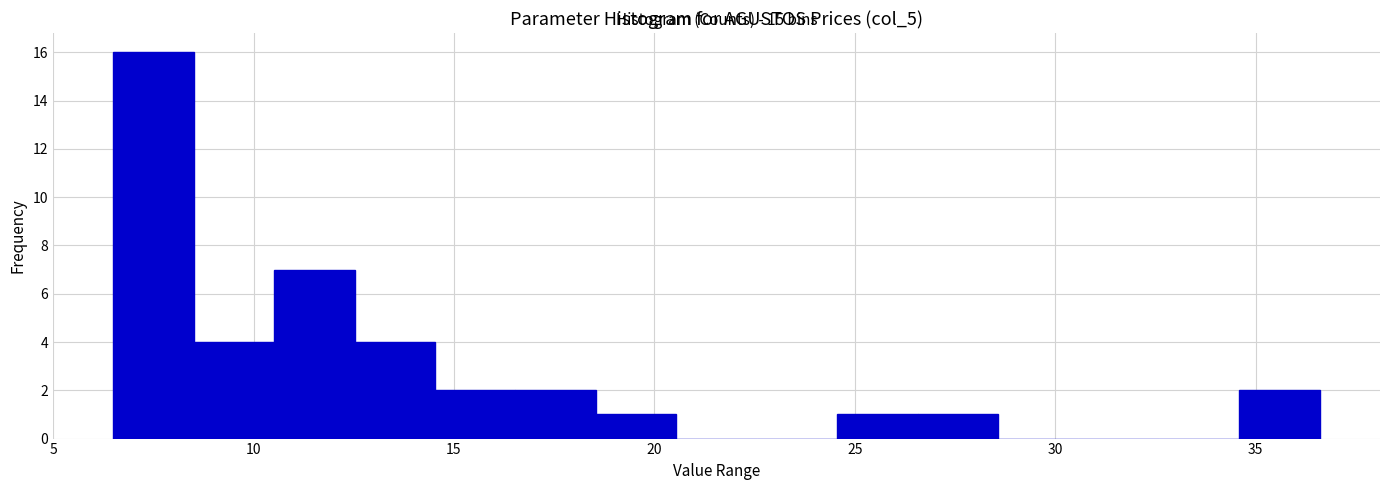

Which range on the x-axis has the tallest bar?

6.5 to 8.5